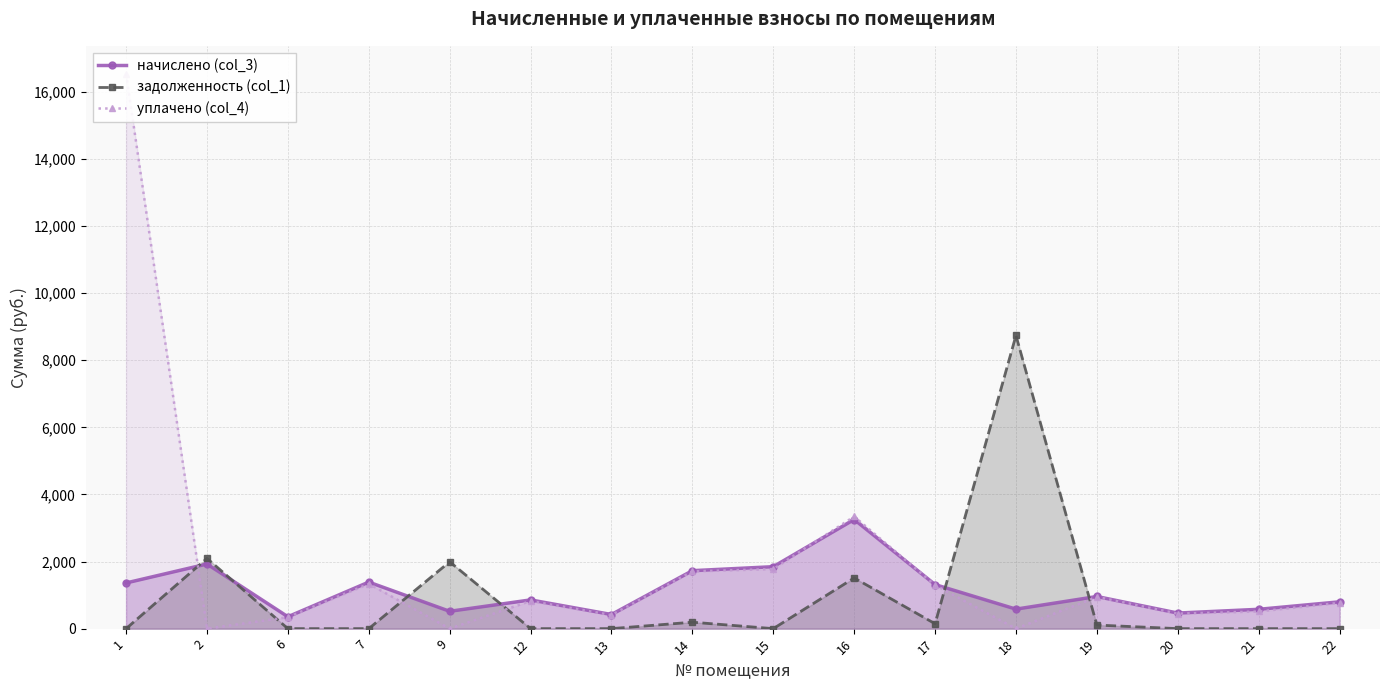

After their last crossing, which series has the higher values: начислено (col_3) or задолженность (col_1)?

начислено (col_3)